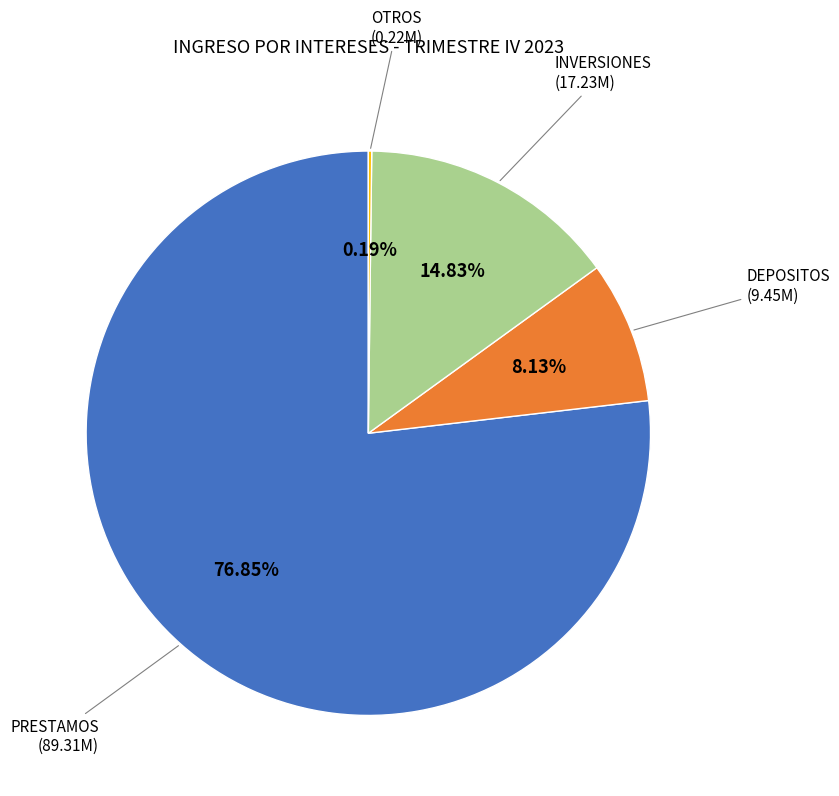

To the nearest percent, what portion does DEPOSITOS represent?

8%